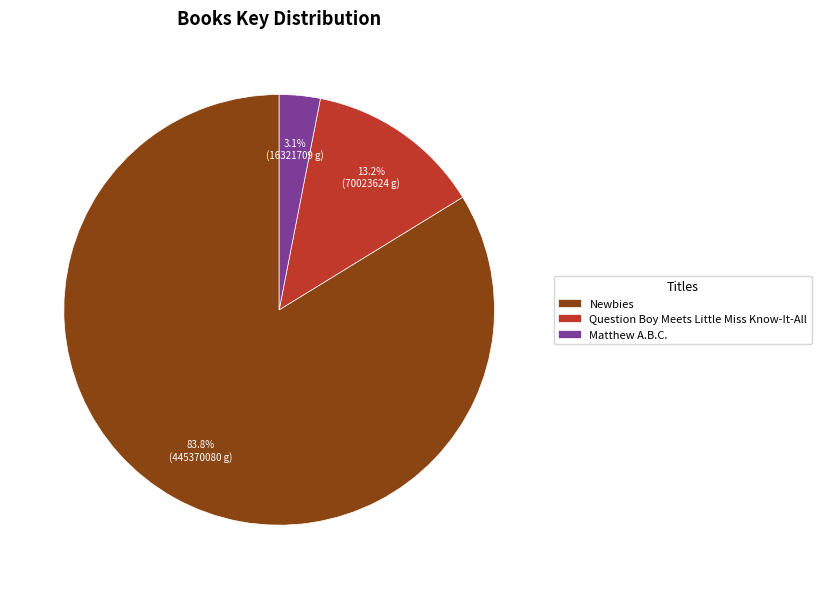

Rank the categories by value from lowest to highest.

Matthew A.B.C., Question Boy Meets Little Miss Know-It-All, Newbies